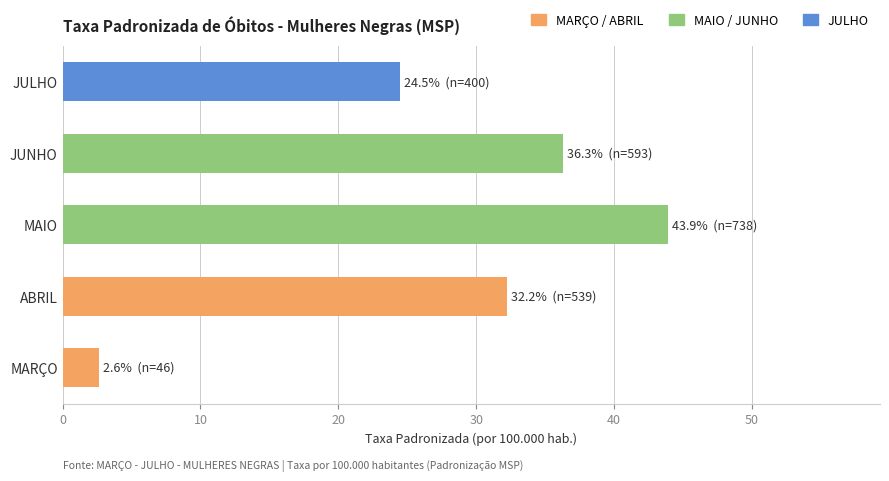

Are the bars grouped side by side (vs. stacked)?

No